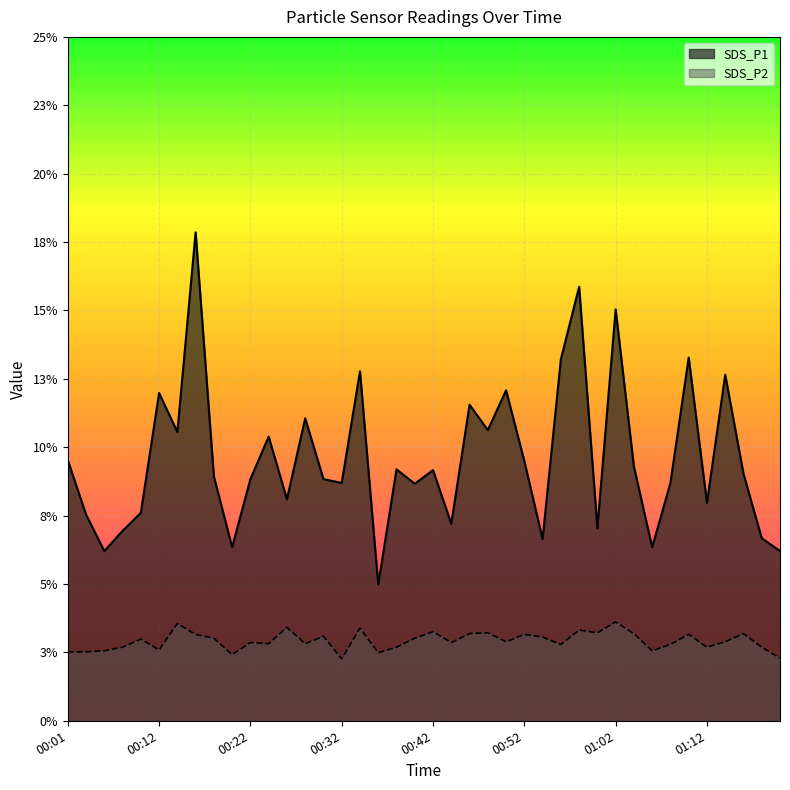

Which series has the largest total across all categories?

SDS_P1